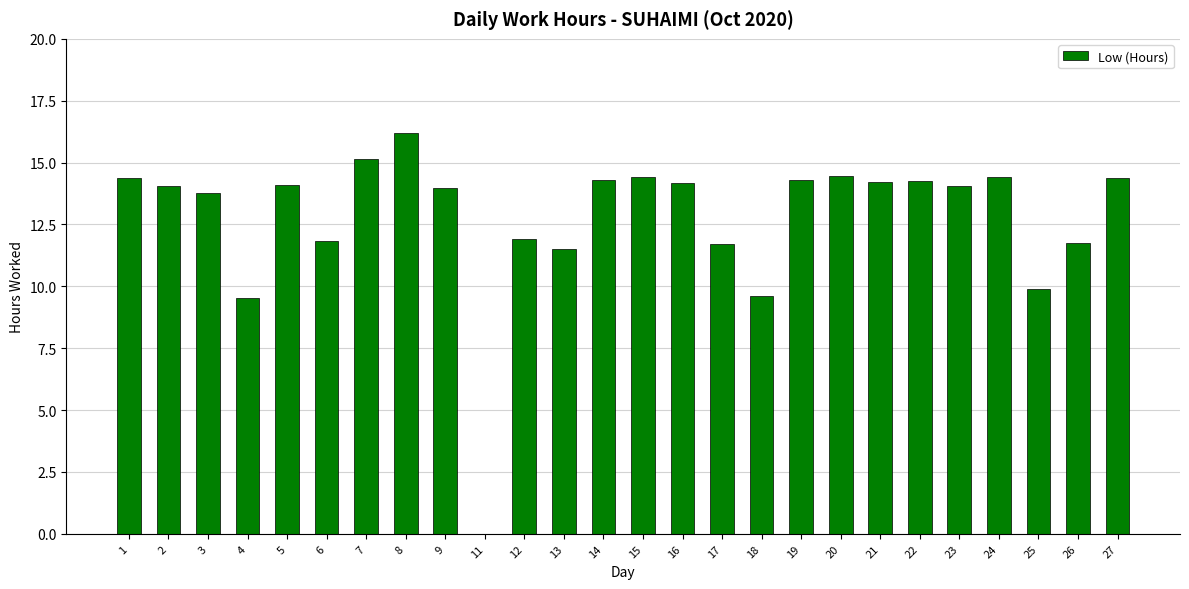

The chart shows a value of 3.5 at 18. True or false?

False